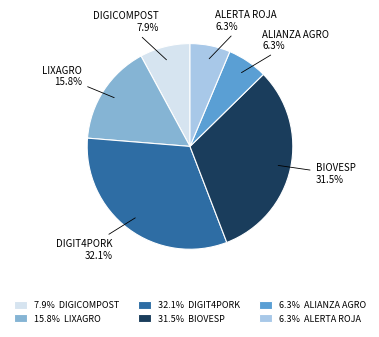

Count the number of slices in the pie.

6